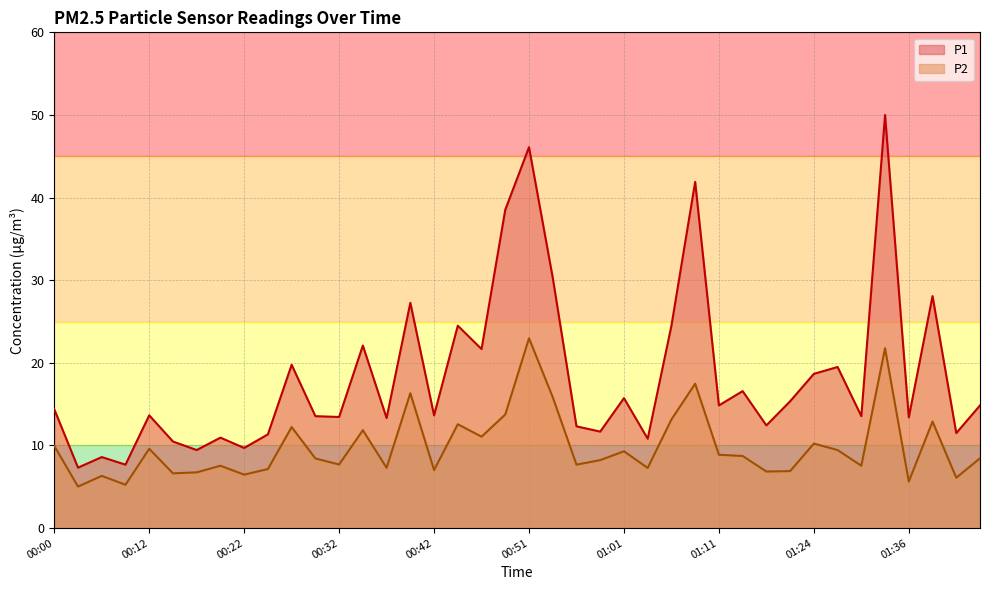

How many data points in P2 are less than 8?

18